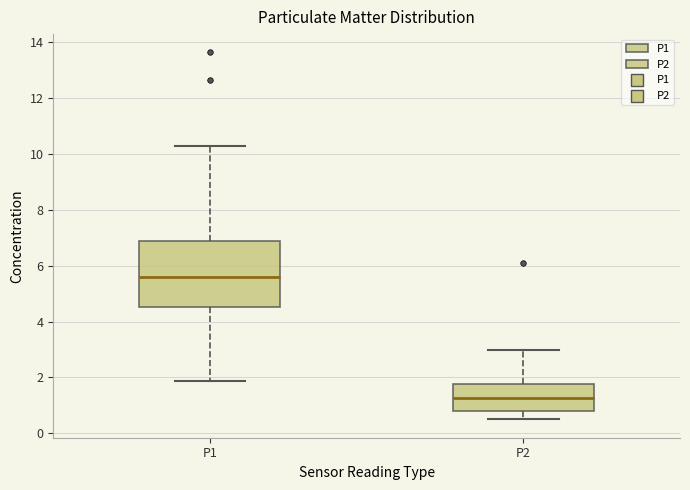

Which box's median line is the lowest?

P2